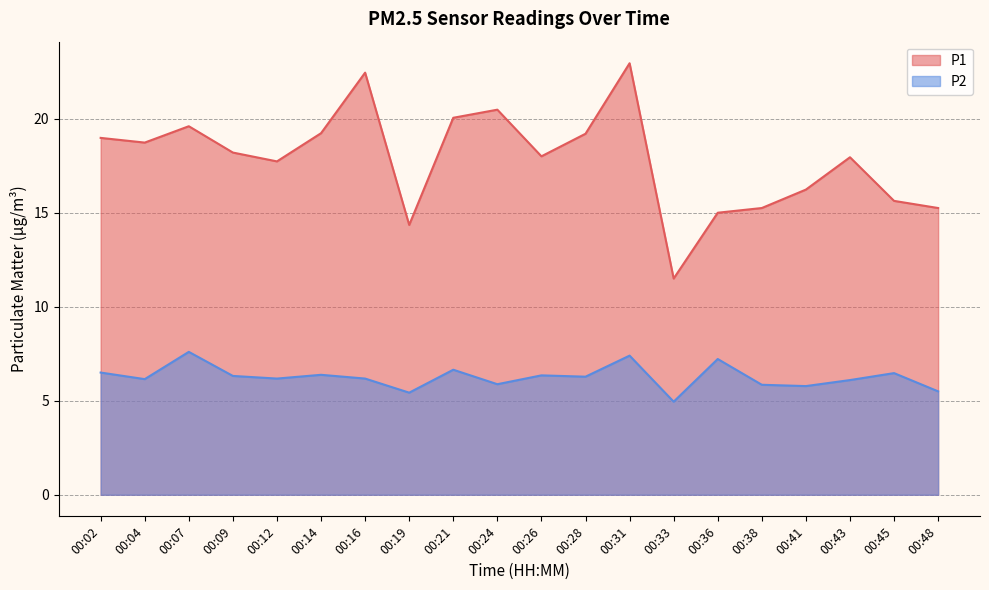

True or false: P1 has a value of 23.7 at 00:26.

False